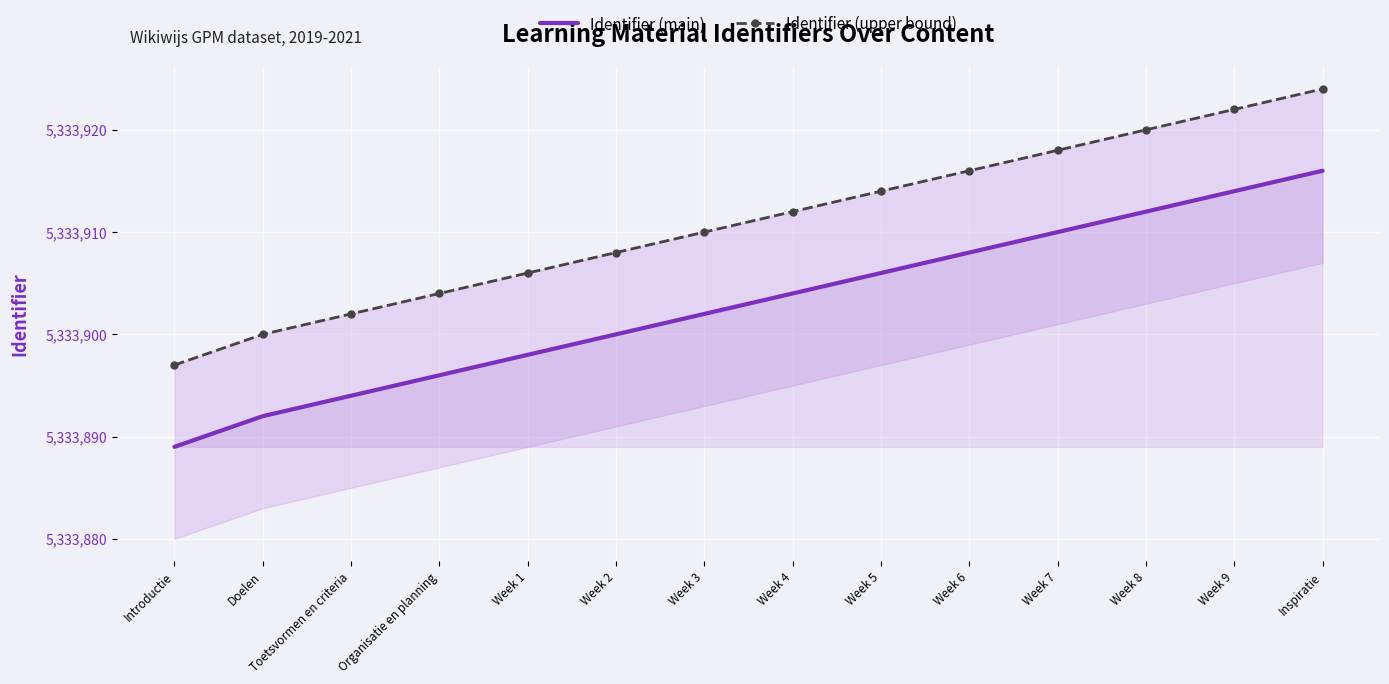

List the series in order of their overall mean, lowest first.

Identifier (main), Identifier (upper bound)